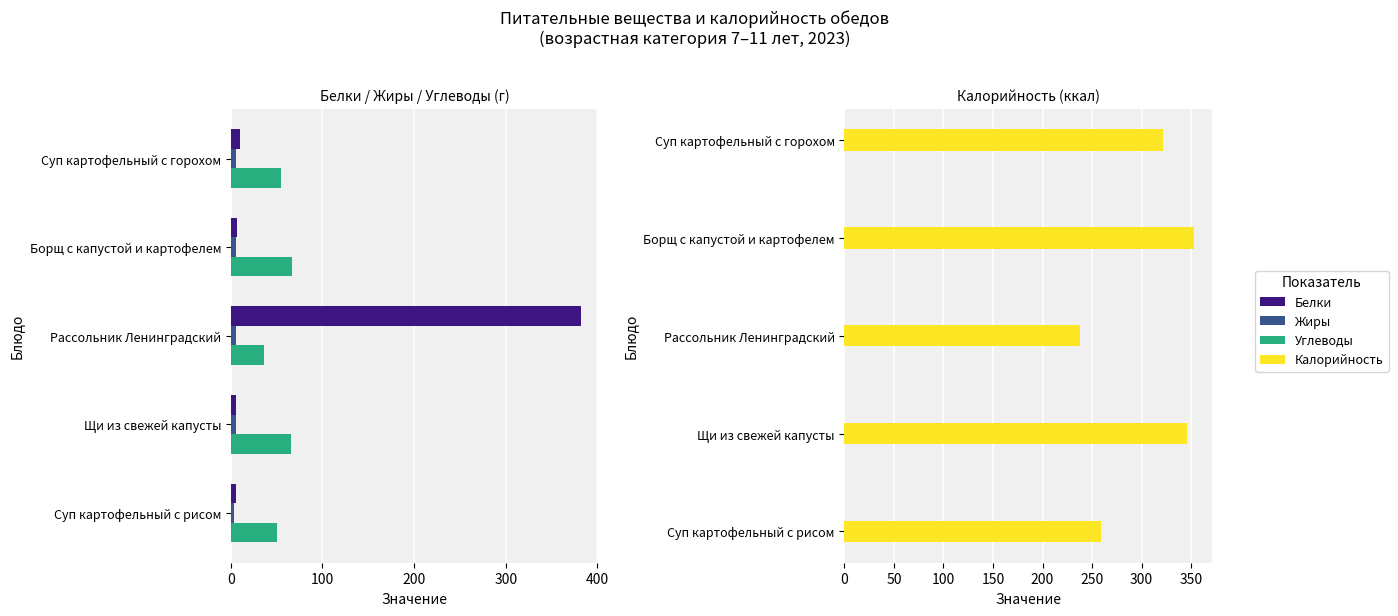

Does the chart contain stacked bars?

No